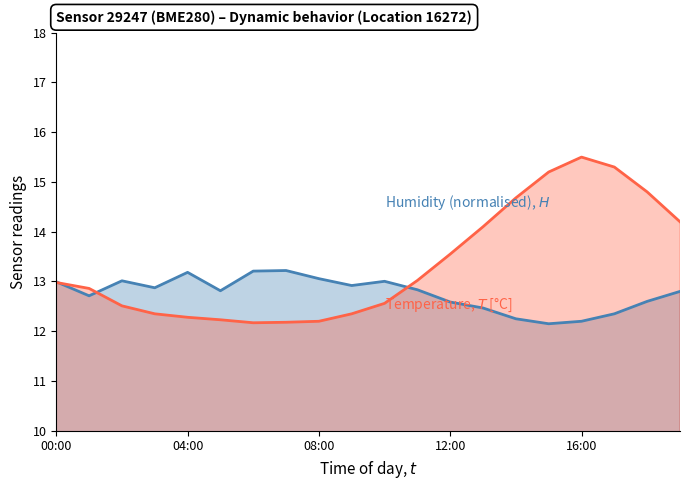

What is the value of the humidity point at the 15th from the left?

12.2